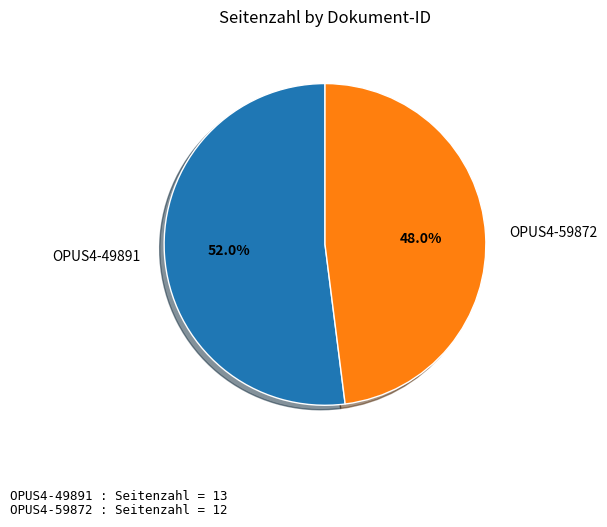

Between OPUS4-49891 and OPUS4-59872, which is larger?

OPUS4-49891